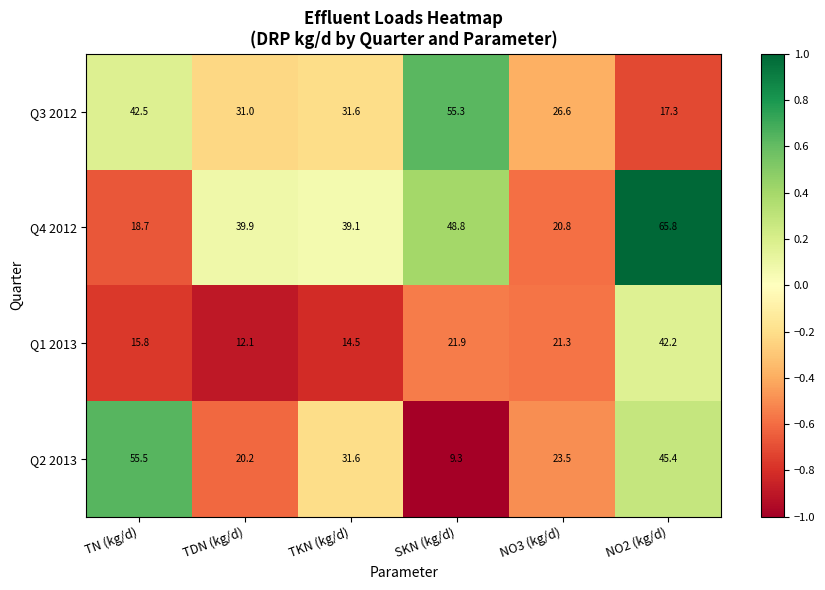

How many series are shown in this chart?

4